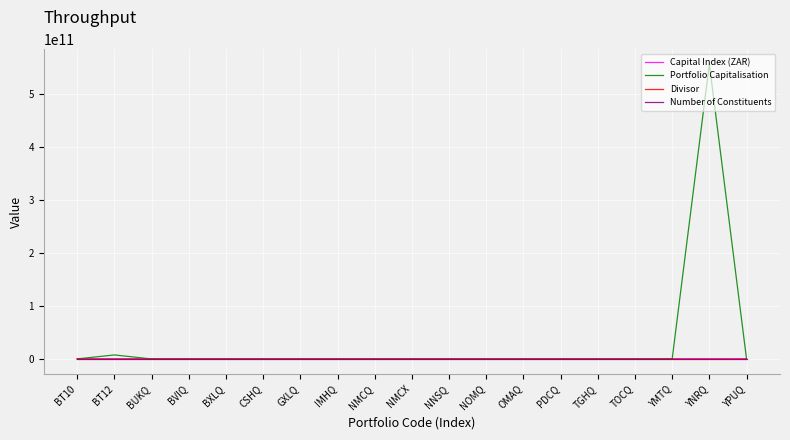

Count the number of data series in this chart.

4